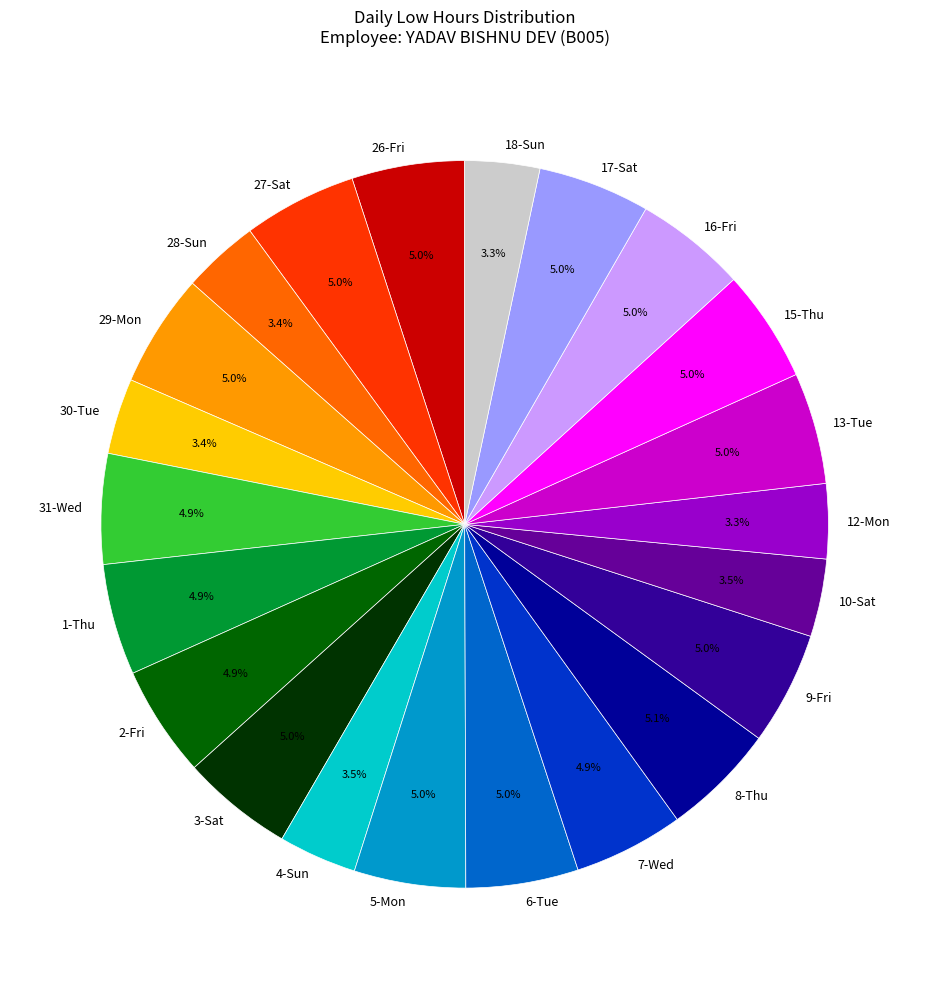

Approximately how many times larger is the value at 15-Thu compared to 30-Tue?

1.5